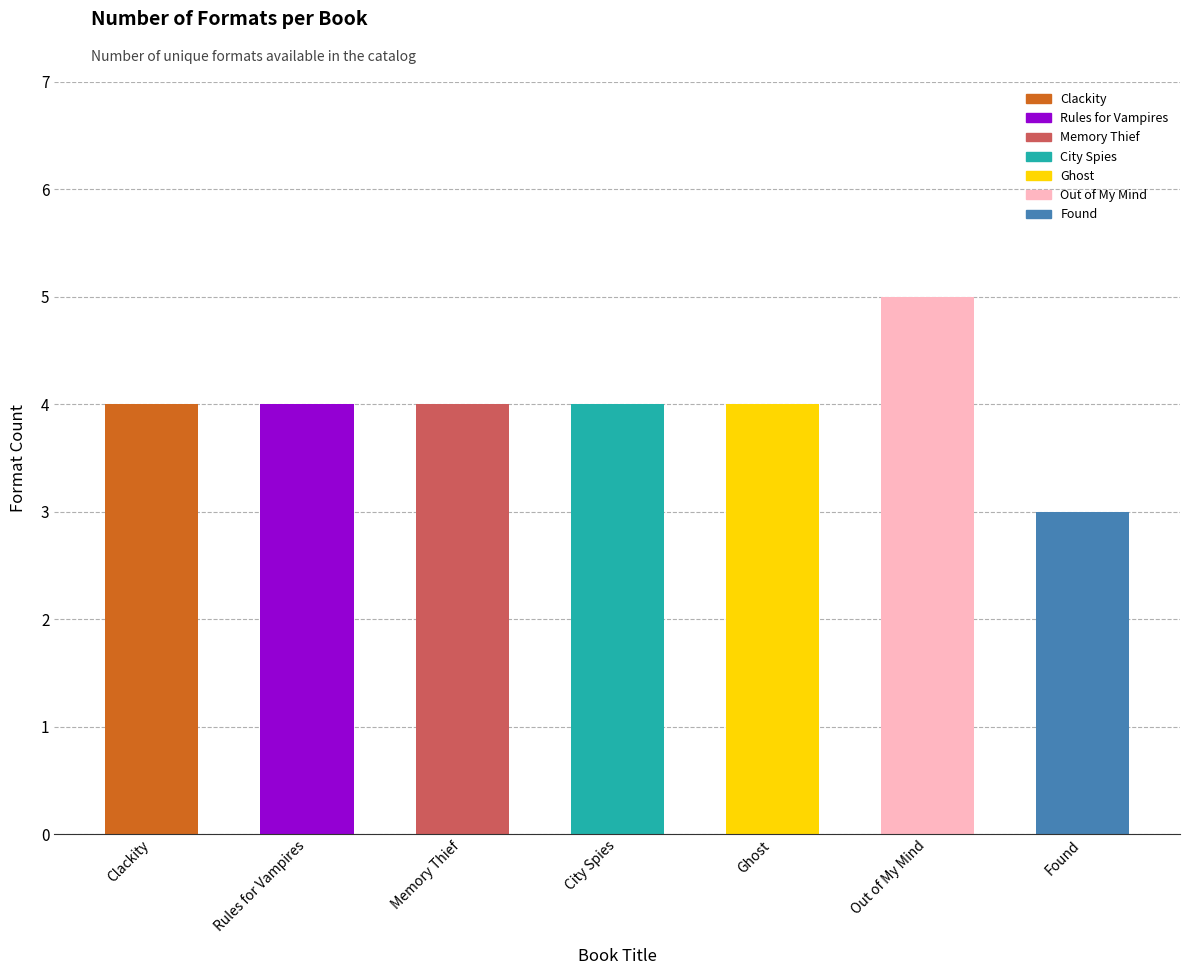

What is the ratio of the value at Clackity to the value at Memory Thief?

1.0